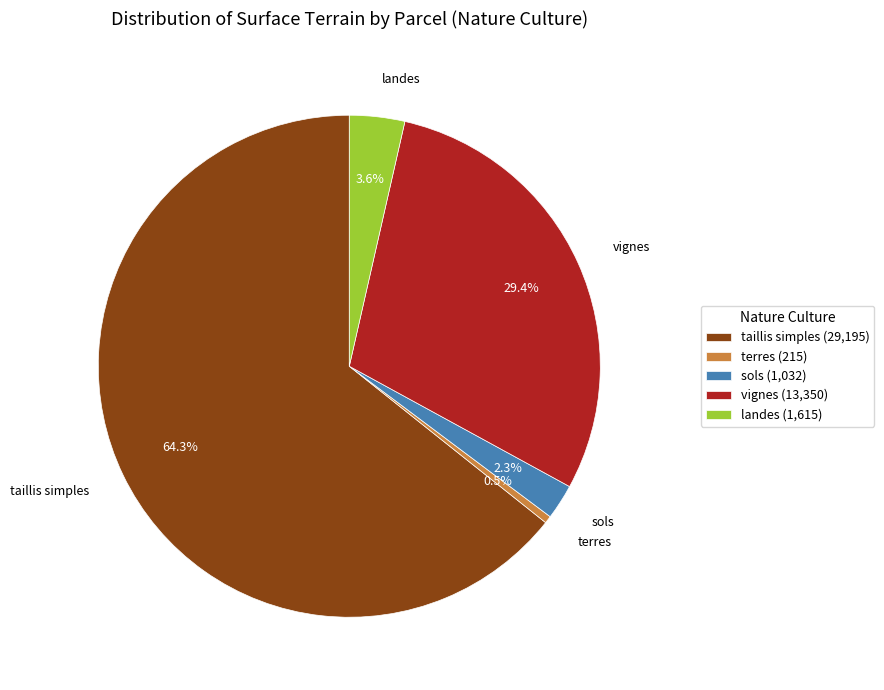

Which has a higher value, landes or sols?

landes